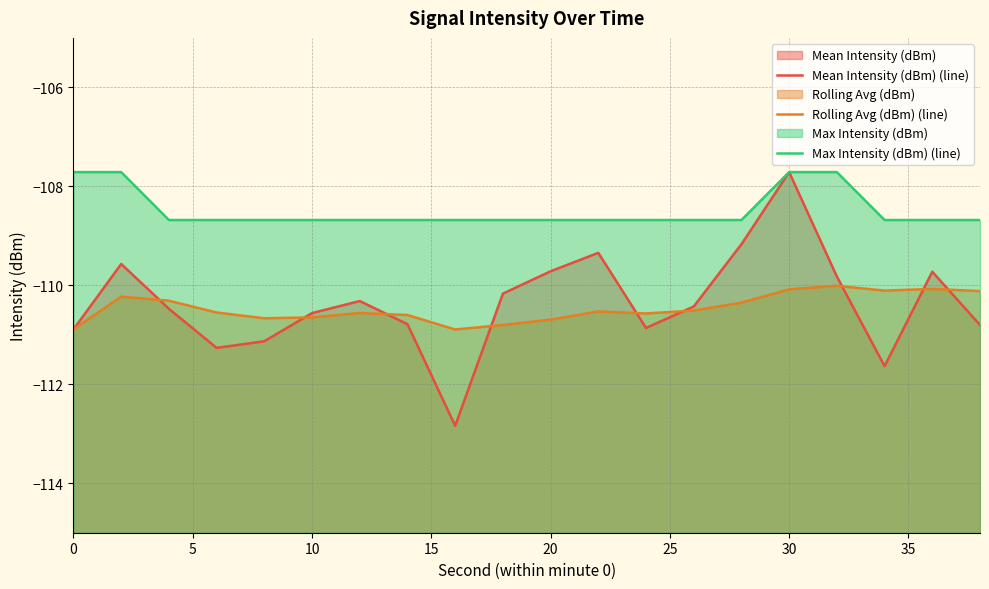

List the series in order of their peak value, lowest first.

Rolling Avg (dBm) (line), Mean Intensity (dBm) (line), Max Intensity (dBm) (line)